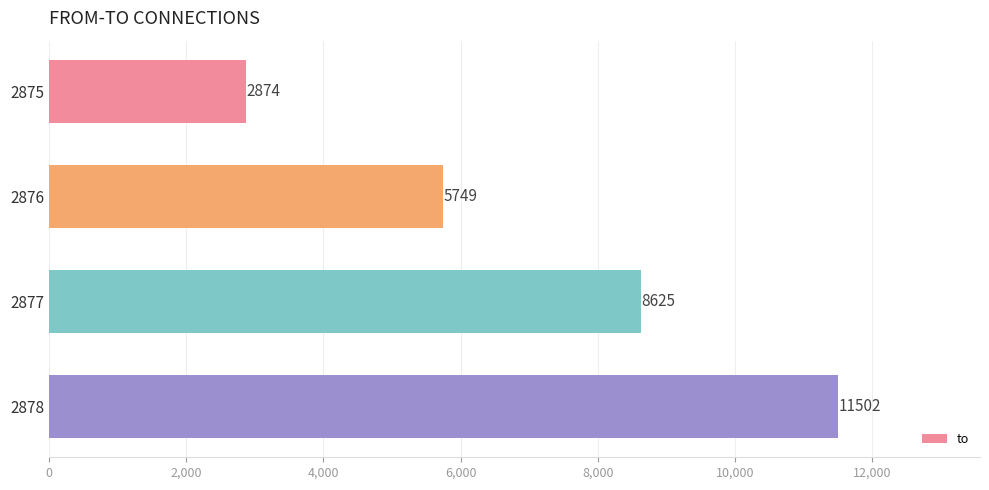

True or false: the data shows 4015 at 2877.

False